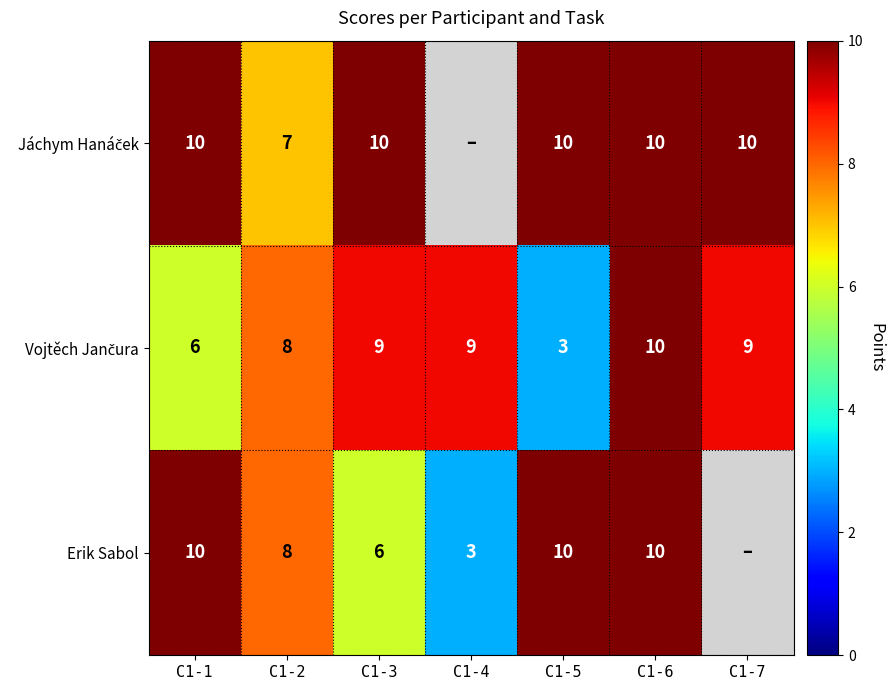

True or false: Erik Sabol has a value of 5.5 at C1-5.

False